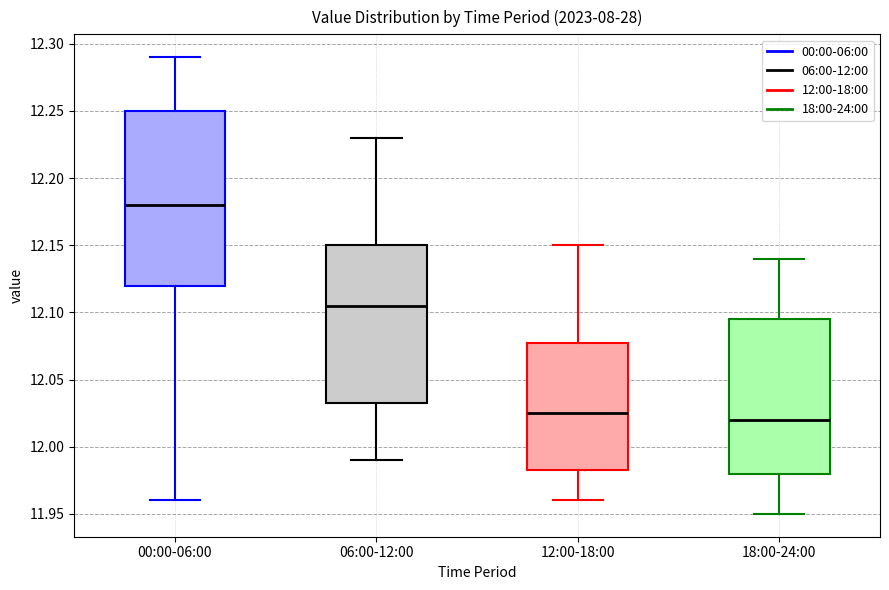

Where does the lower whisker of the box for 06:00-12:00 end on the y-axis? The values are not printed on the chart, so give them approximately, as read against the axis.

11.990